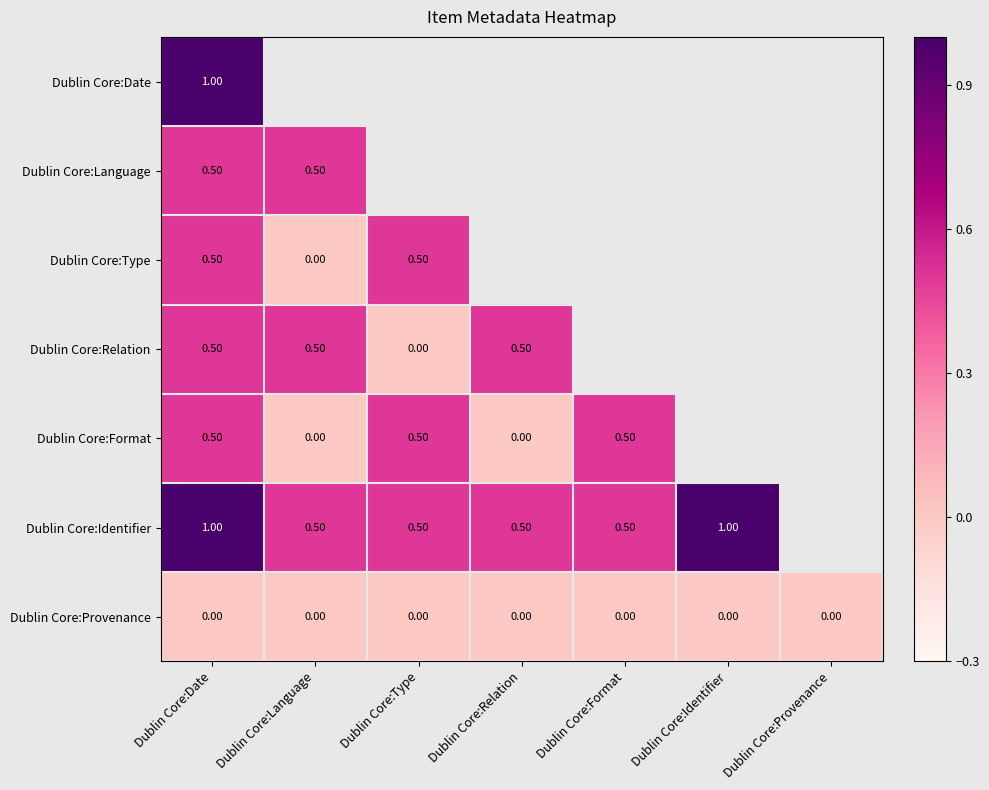

True or false: Dublin Core:Language has a value of 0.5 at Dublin Core:Date.

True